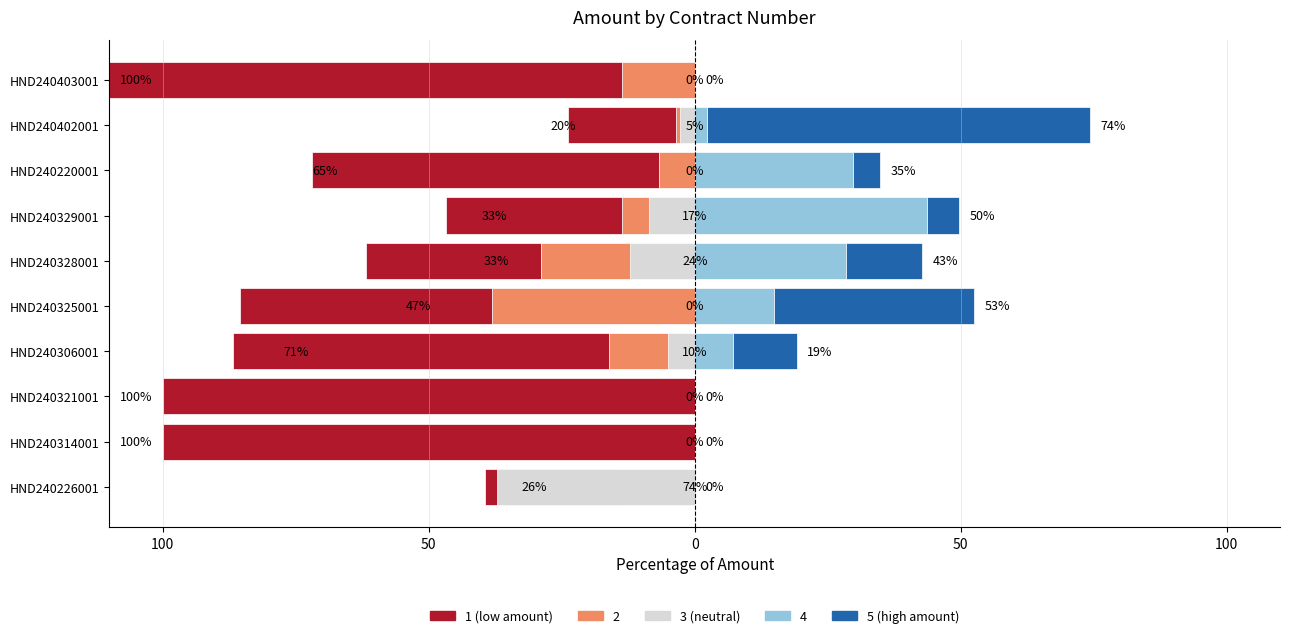

What is the difference between the maximum and second lowest values in the 1 (low amount) series?

79.7